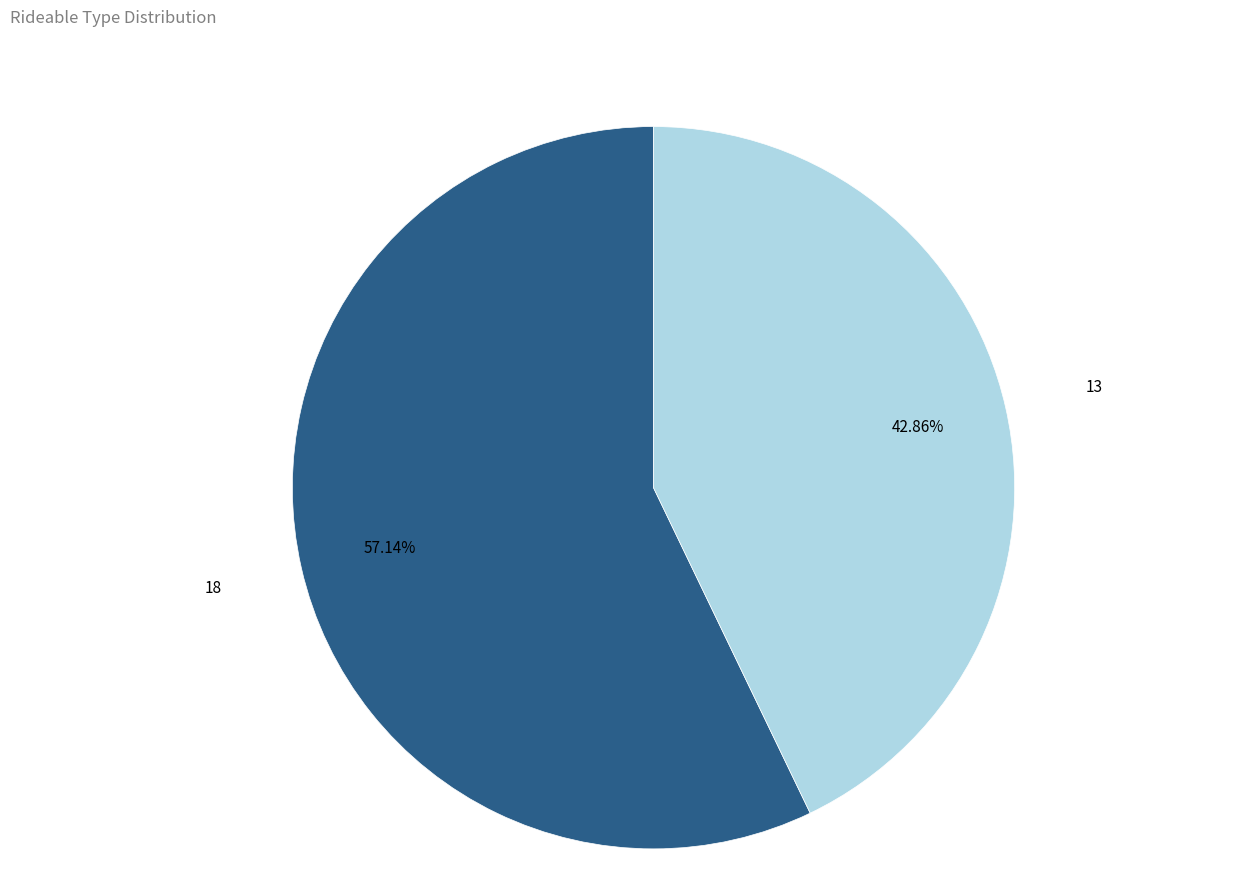

Does 13 represent more than half of the total?

No